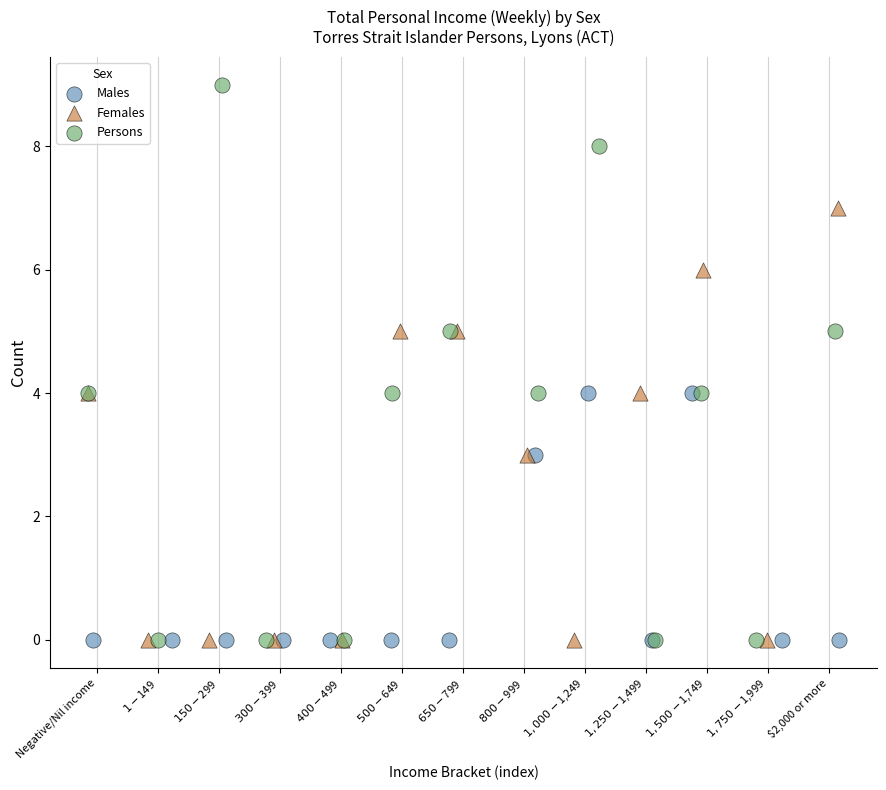

What are all the series names shown in the legend?

Males, Females, Persons